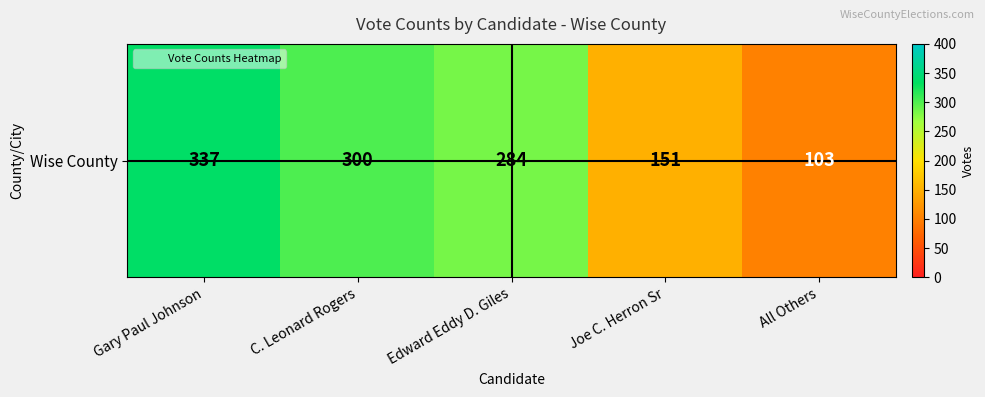

Which label corresponds to the smallest value in the chart?

All Others